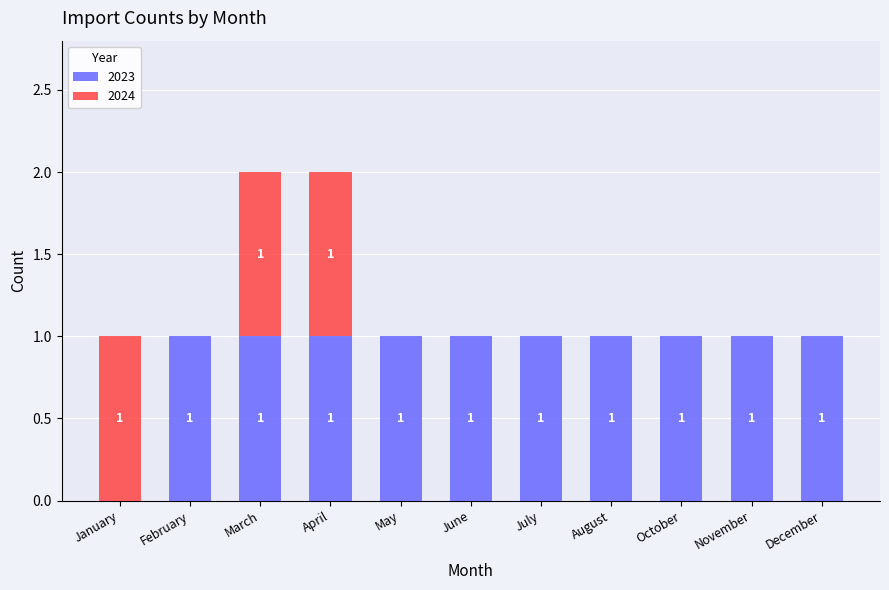

The value of 2023 at May is 1. True or false?

True